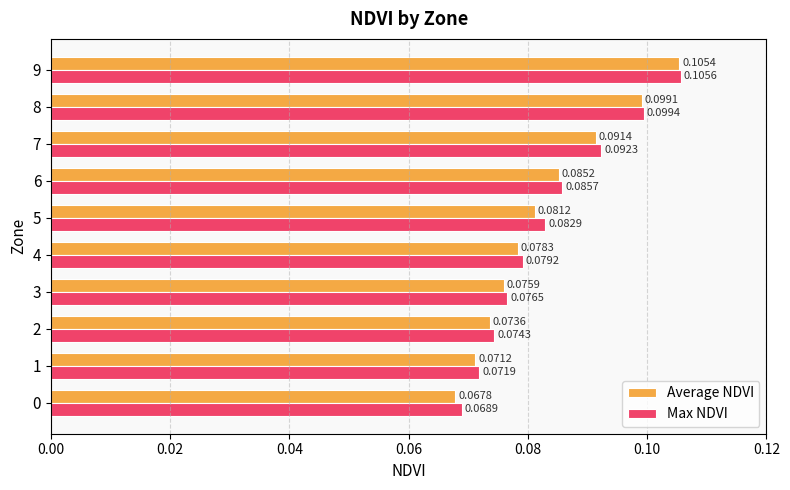

List the labels in order of Max NDVI value, smallest first.

0, 1, 2, 3, 4, 5, 6, 7, 8, 9